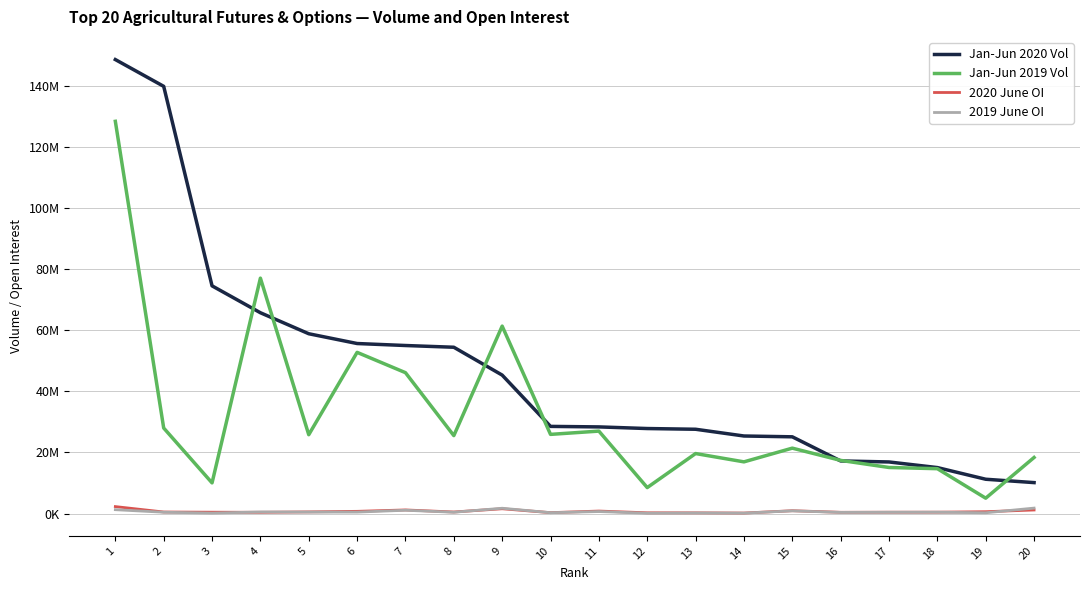

What is the difference between the highest and lowest values at 20?

17182436